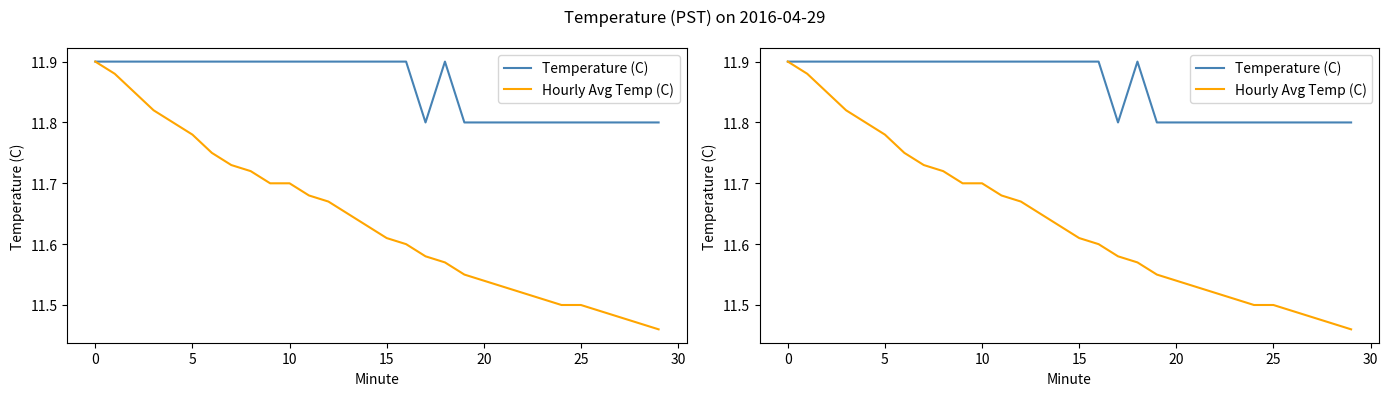

What is the label of the 13th point from the right?

17